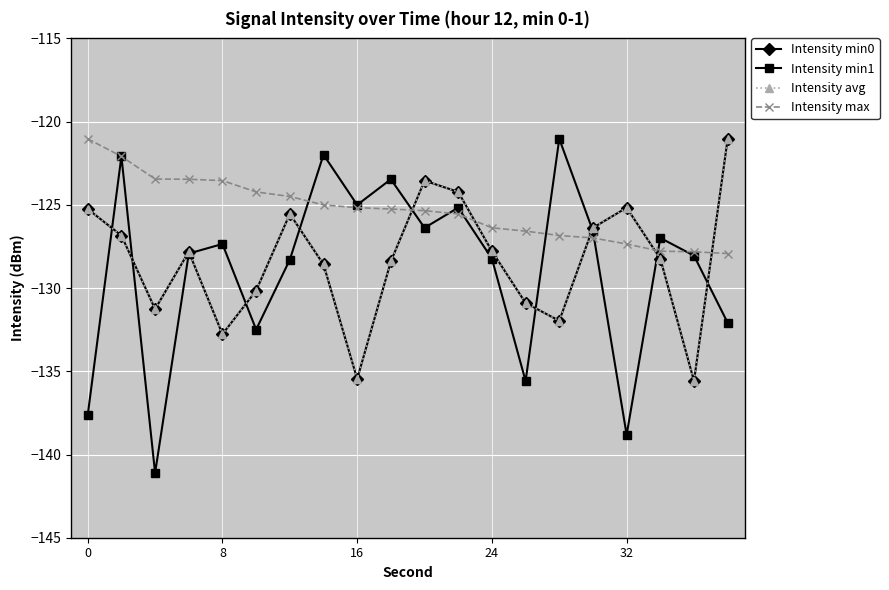

Is this an area chart (filled region under the line)?

No